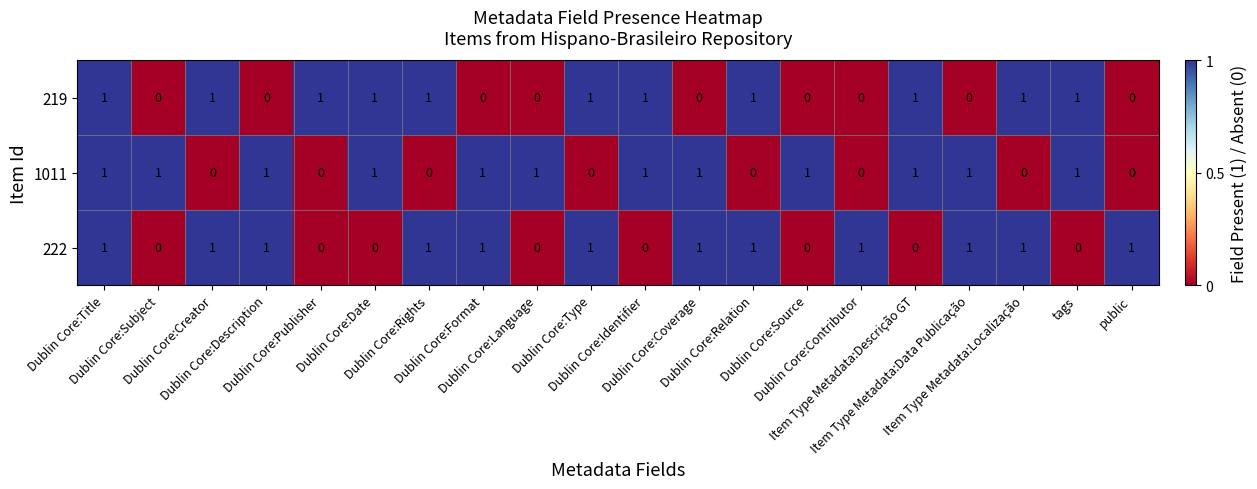

How many 219 values are between 0 and 1?

20